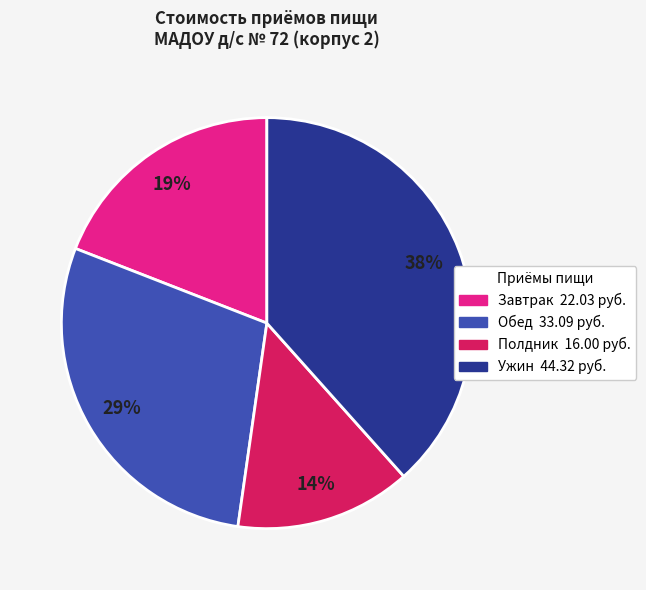

To the nearest percent, what is the average slice percentage?

25%